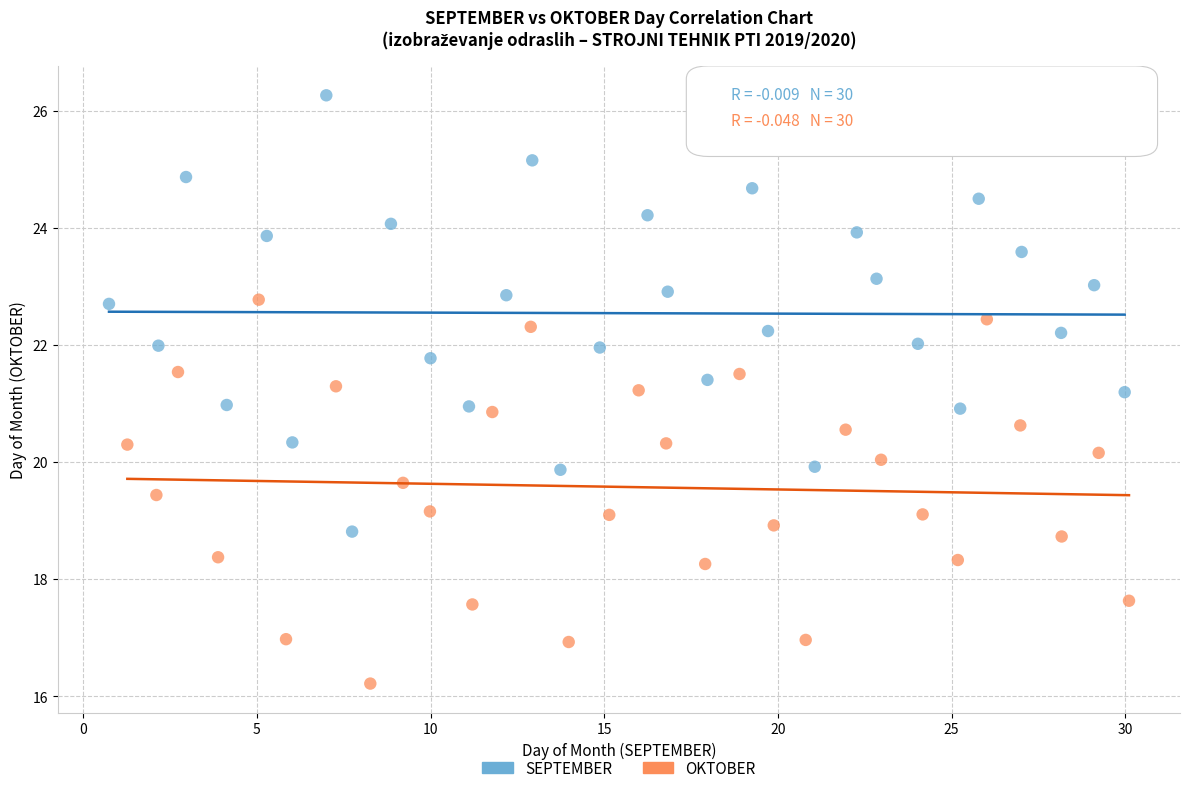

Which series contains the highest Y value?

SEPTEMBER